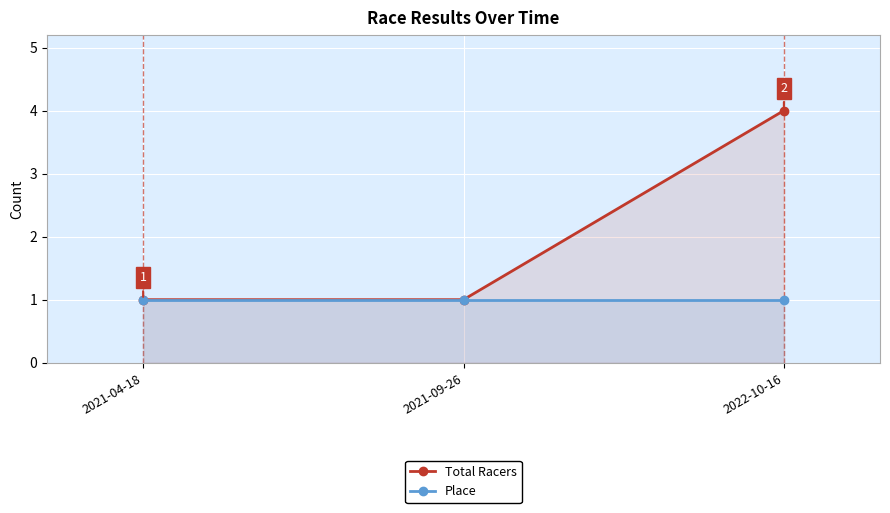

Reading left to right, list all the values displayed in this chart.

Total Racers: 1	1	4
Place: 1	1	1